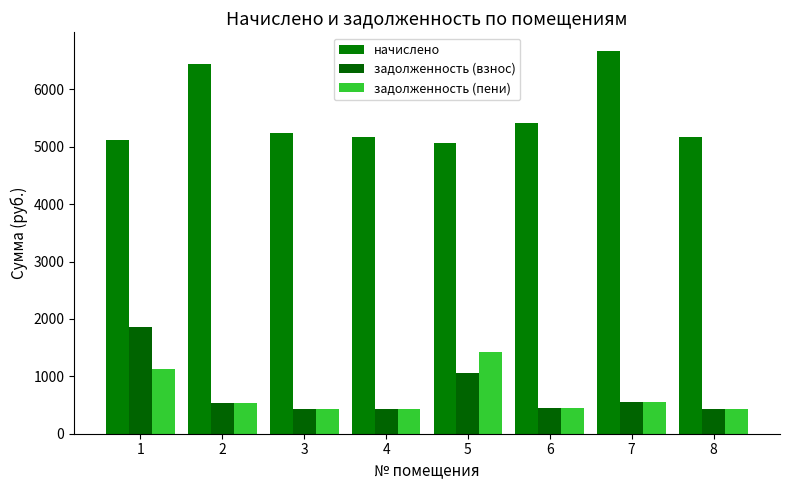

Are the bars grouped side by side (vs. stacked)?

Yes